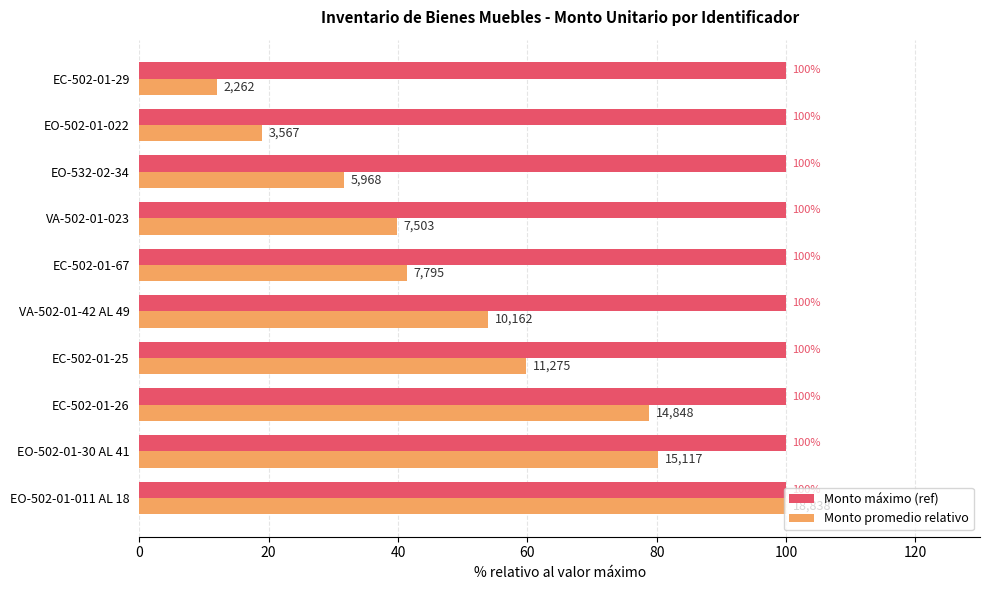

Rank the series by their average value, from lowest to highest.

Monto promedio relativo, Monto máximo (ref)